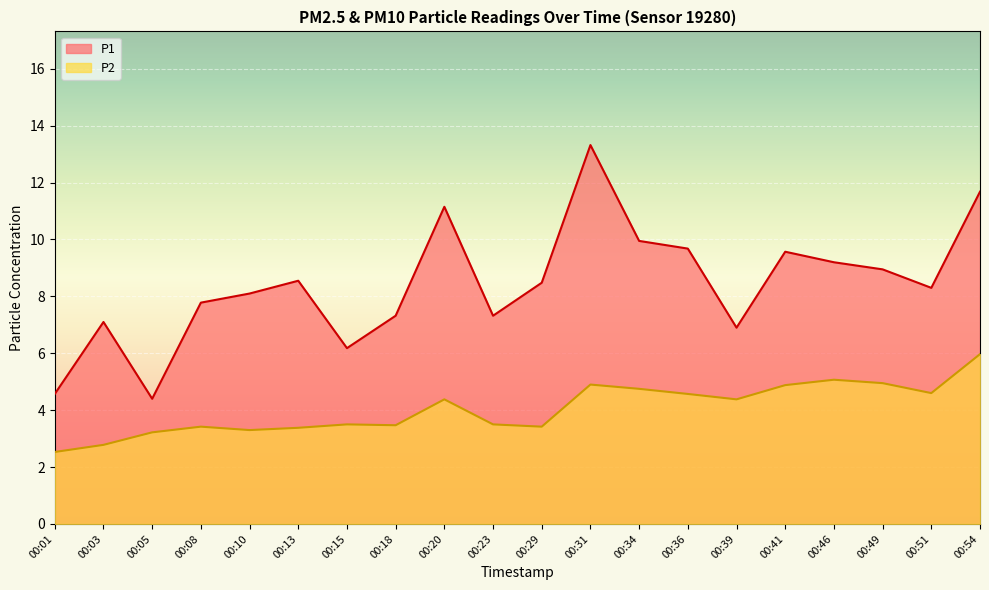

What is the minimum value shown in the chart?

2.5